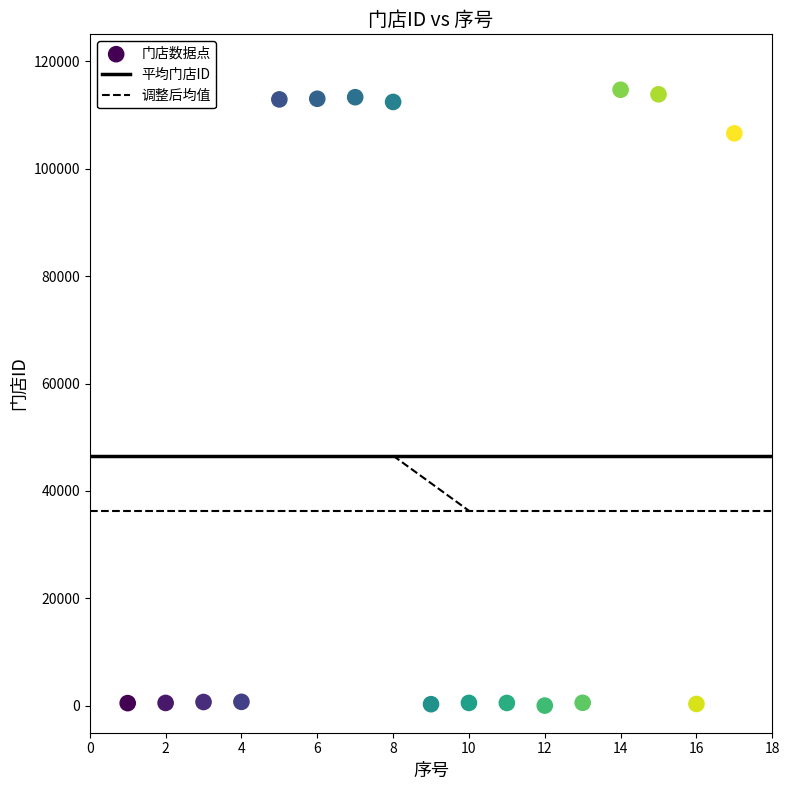

What is the range of X values (max minus min)?

16